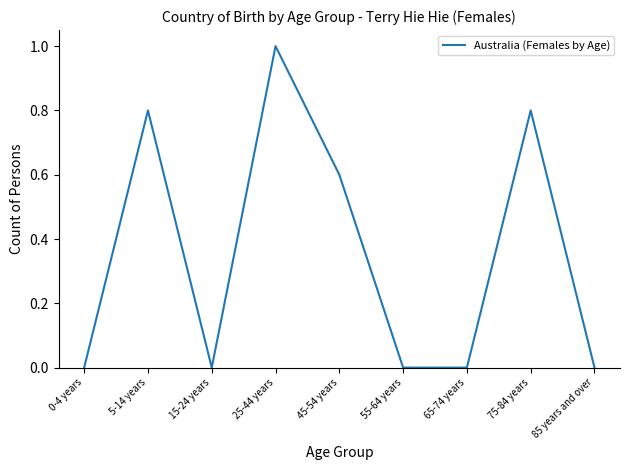

True or false: the data shows 0.0 at 0-4 years.

True